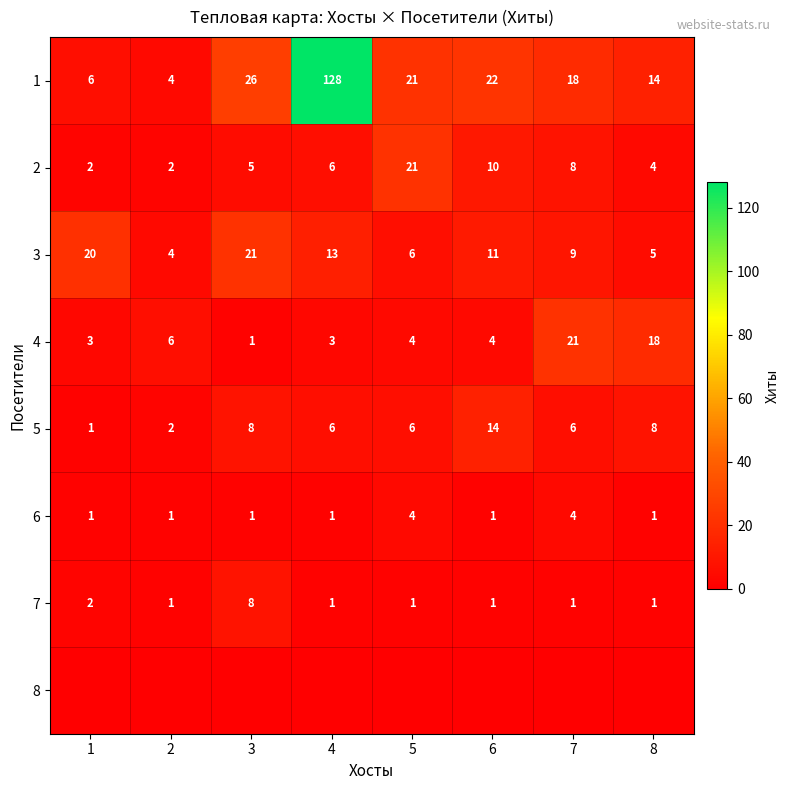

What is the minimum value for 3?

4